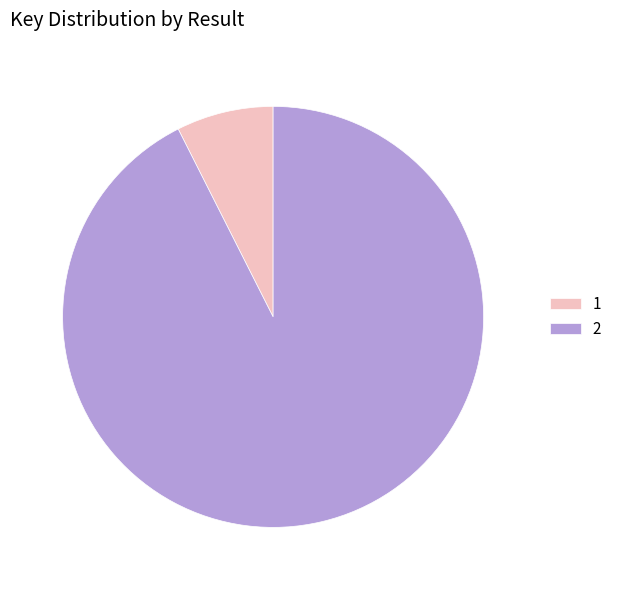

True or false: 2 accounts for 99% of the total.

False